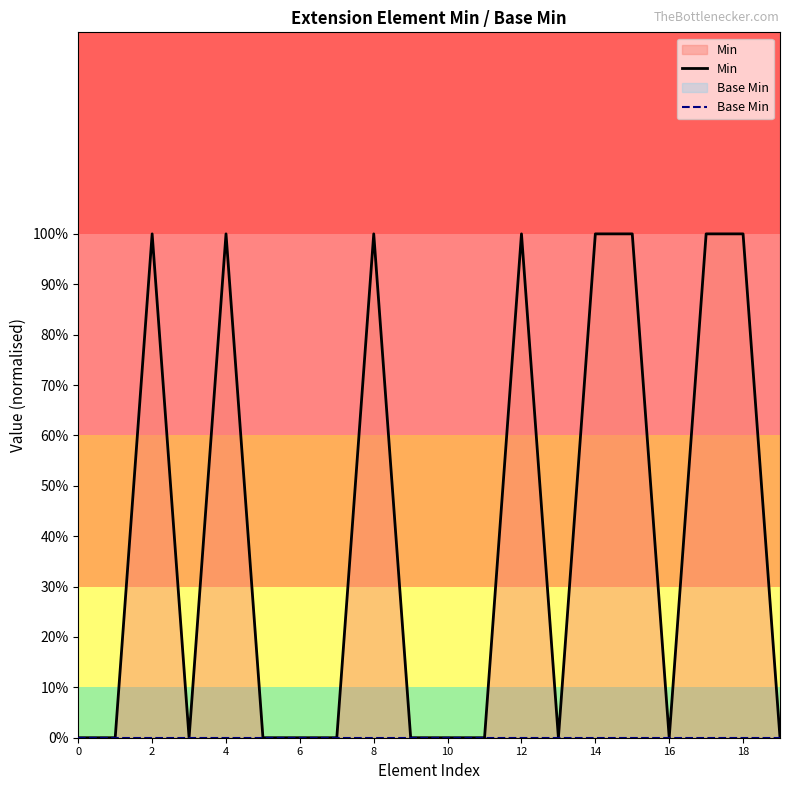

How many lines are shown in the chart?

2